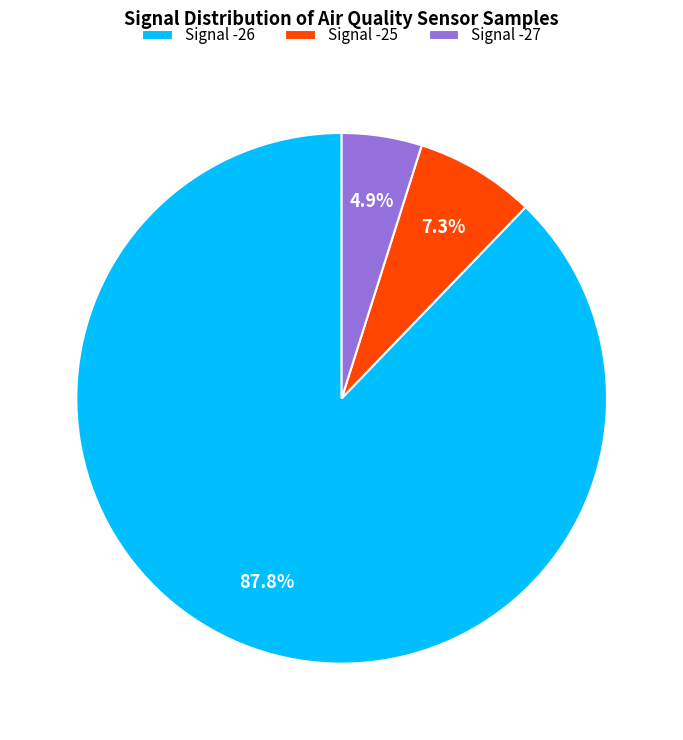

How many slices are in this pie chart?

3